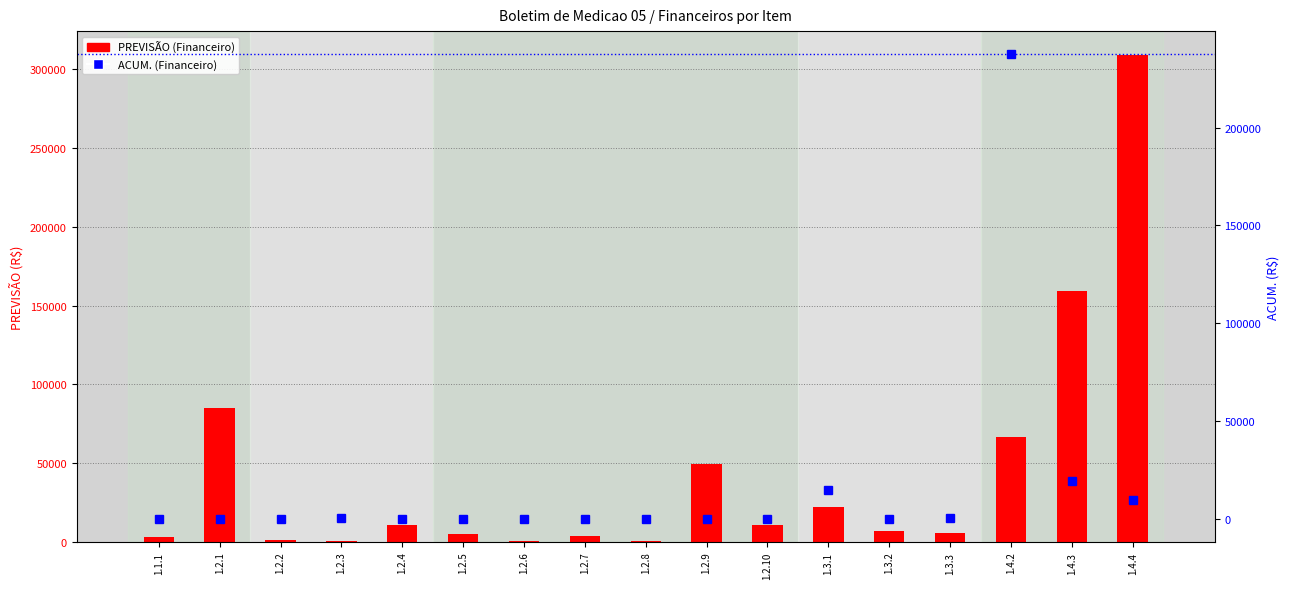

Between 1.4.3 and 1.2.6, which is larger?

1.4.3